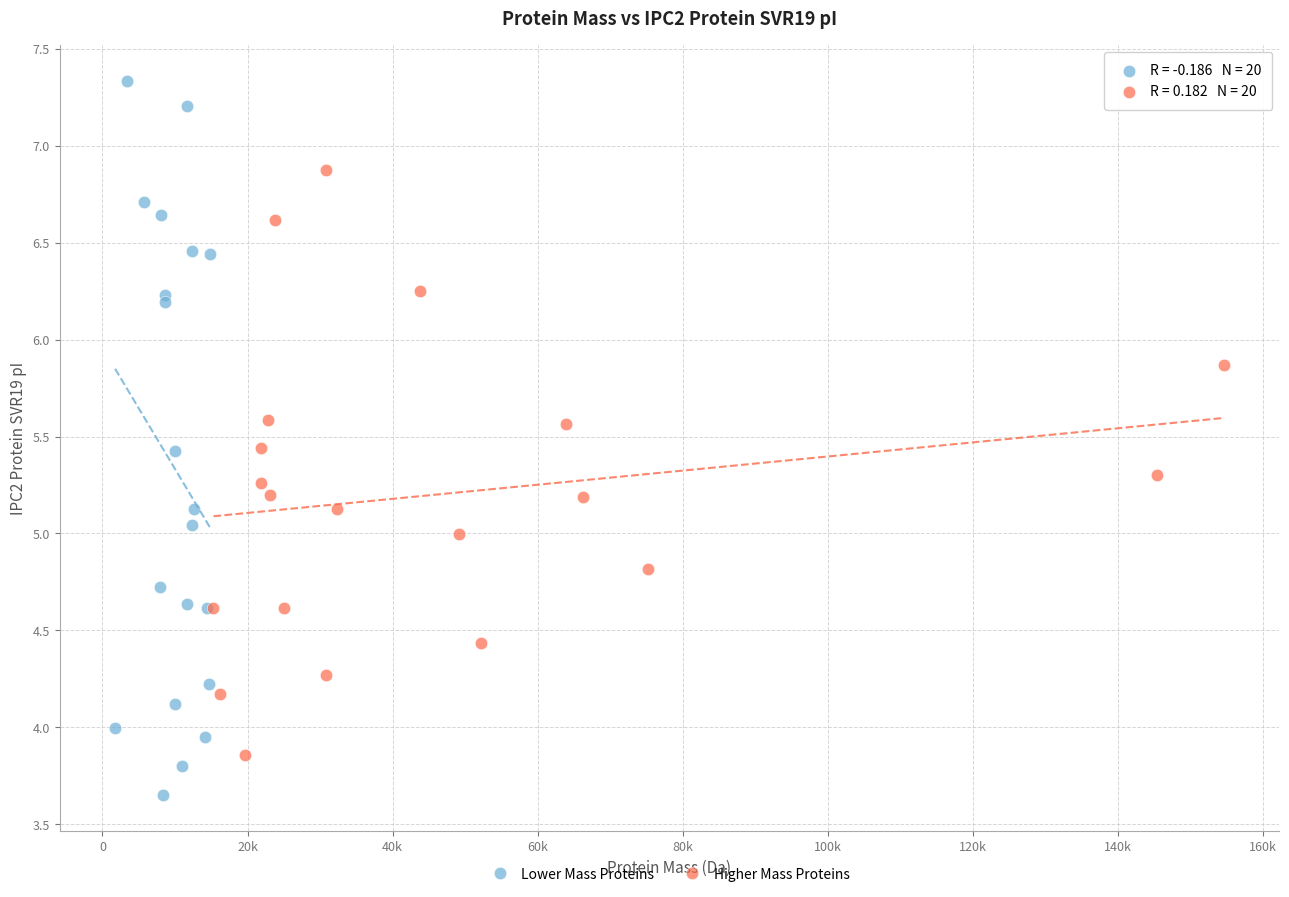

Which series has the widest spread of Y values?

Lower Mass Proteins